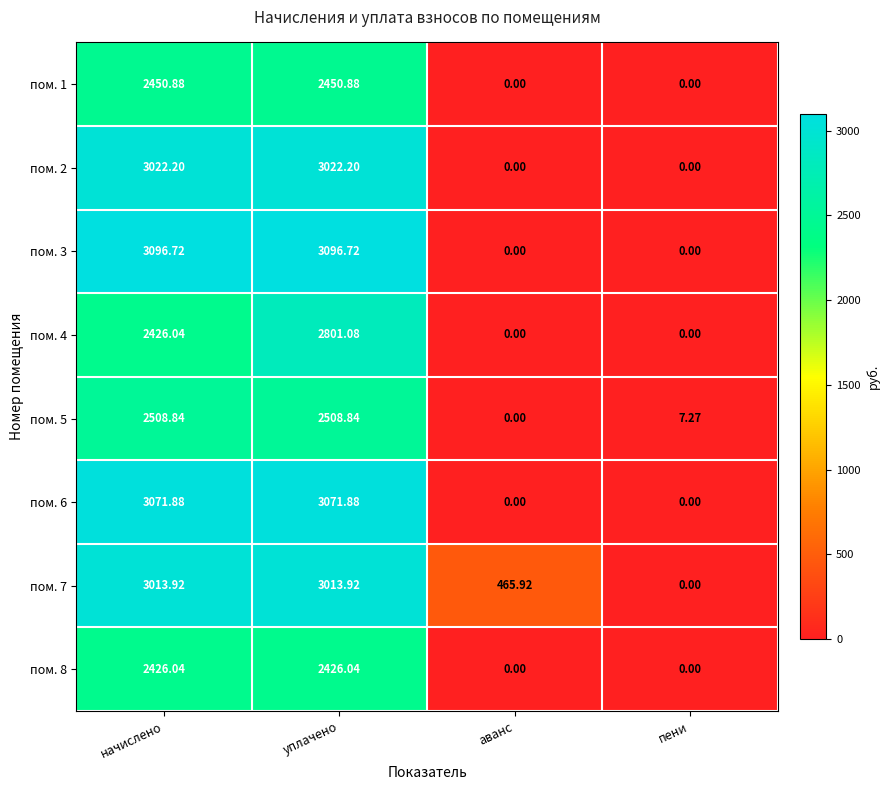

Where is пом. 7 nearest to the value 1506?

аванс